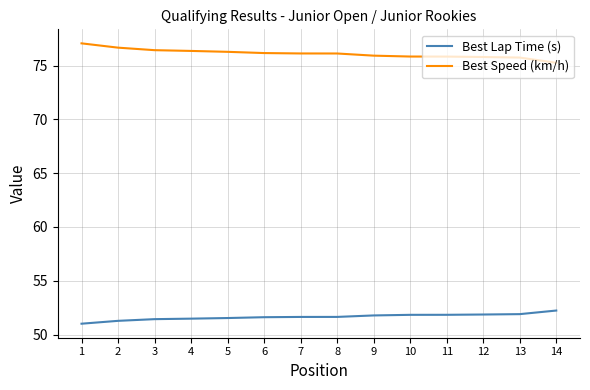

True or false: Best Lap Time (s) and Best Speed (km/h) intersect in this chart.

False